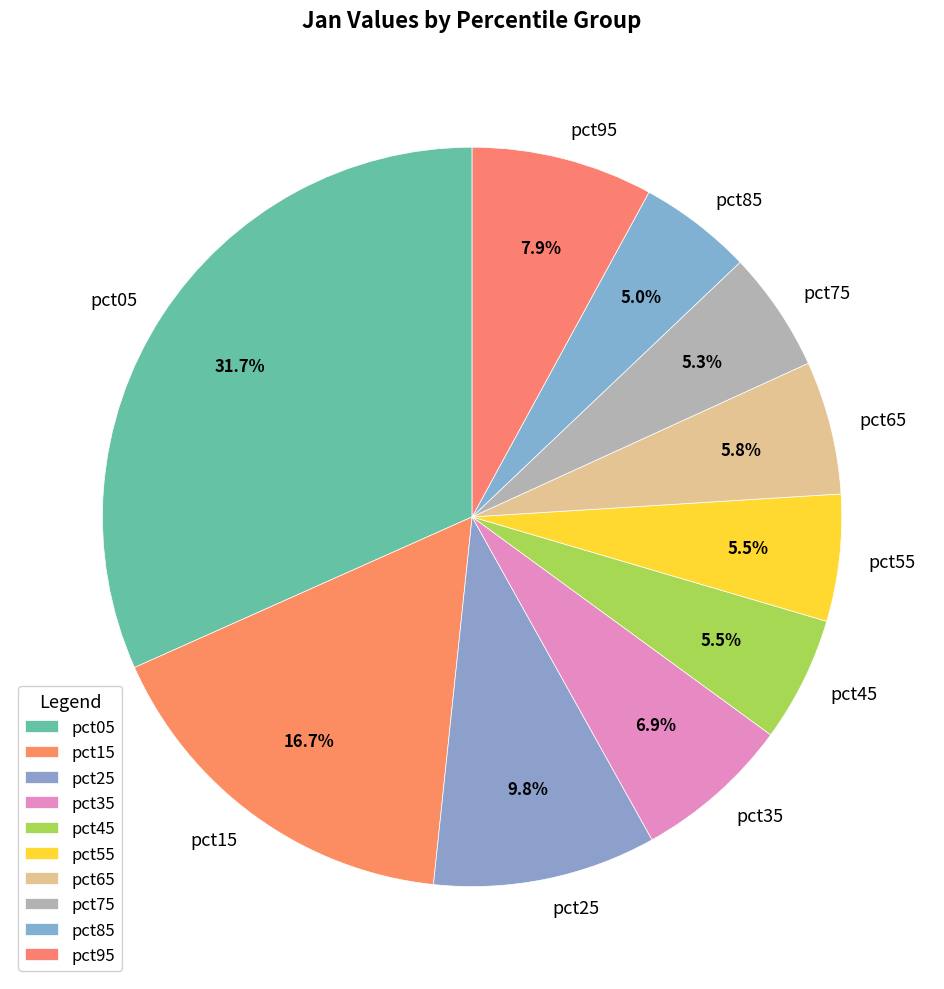

To the nearest percent, what is the combined percentage of pct95 and pct65?

14%